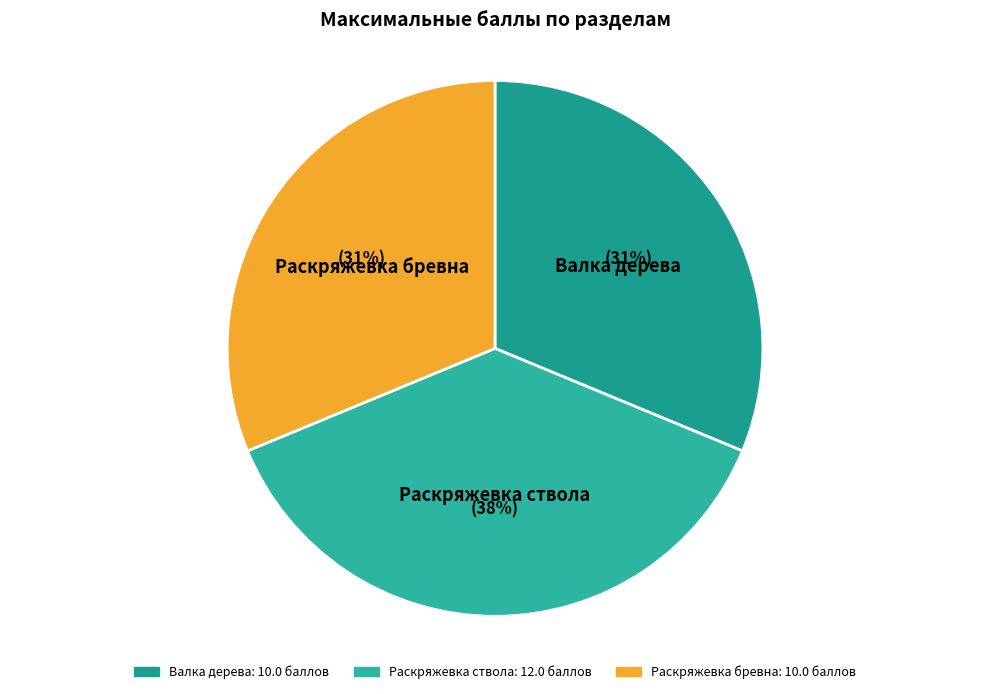

What percentage is the Валка дерева slice, to the nearest percent?

31%